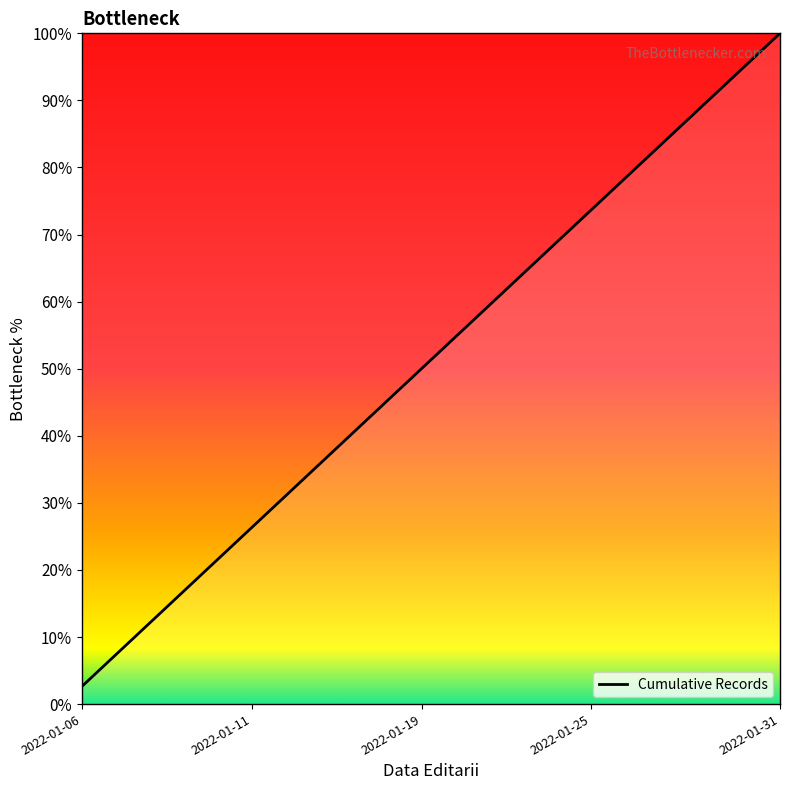

What is the maximum value shown in the chart?

100.0